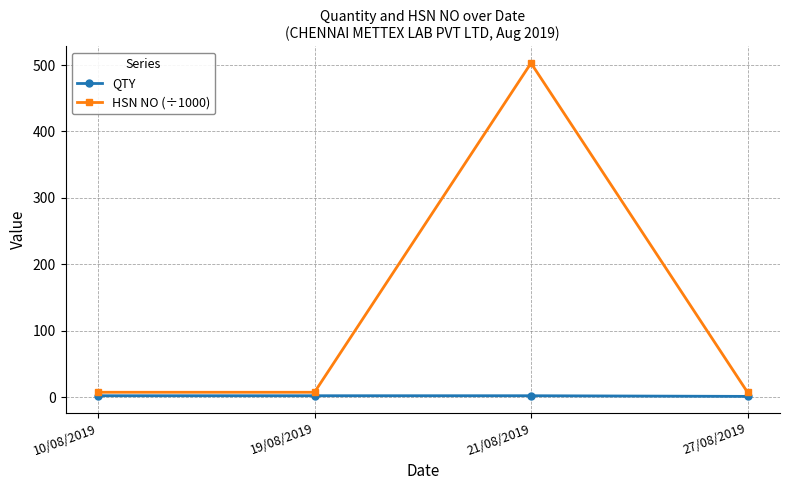

What is the difference between the HSN NO (÷1000) values at 21/08/2019 and 27/08/2019?

495.7